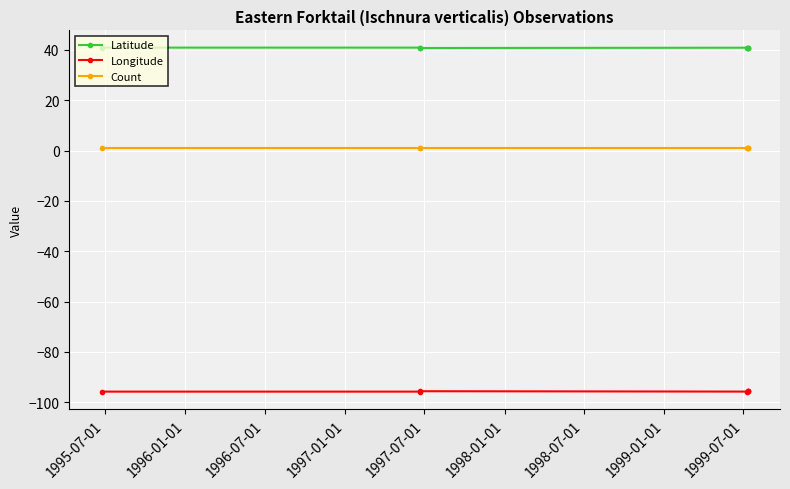

What is the spread (max minus min) of values at 1998-07-01?

136.6